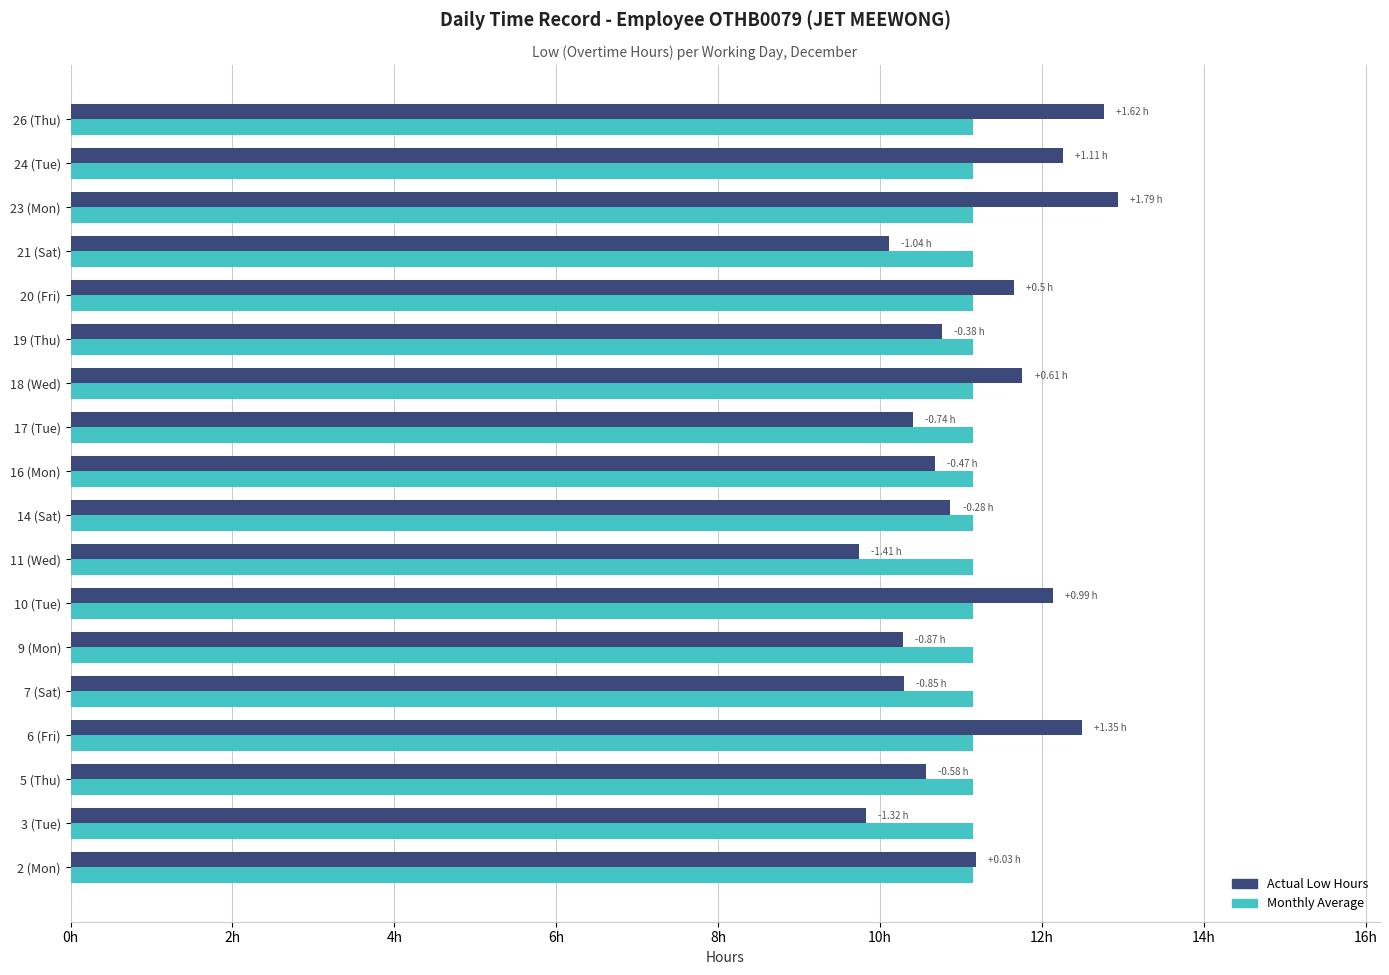

What are all the series names shown in the legend?

Actual Low Hours, Monthly Average